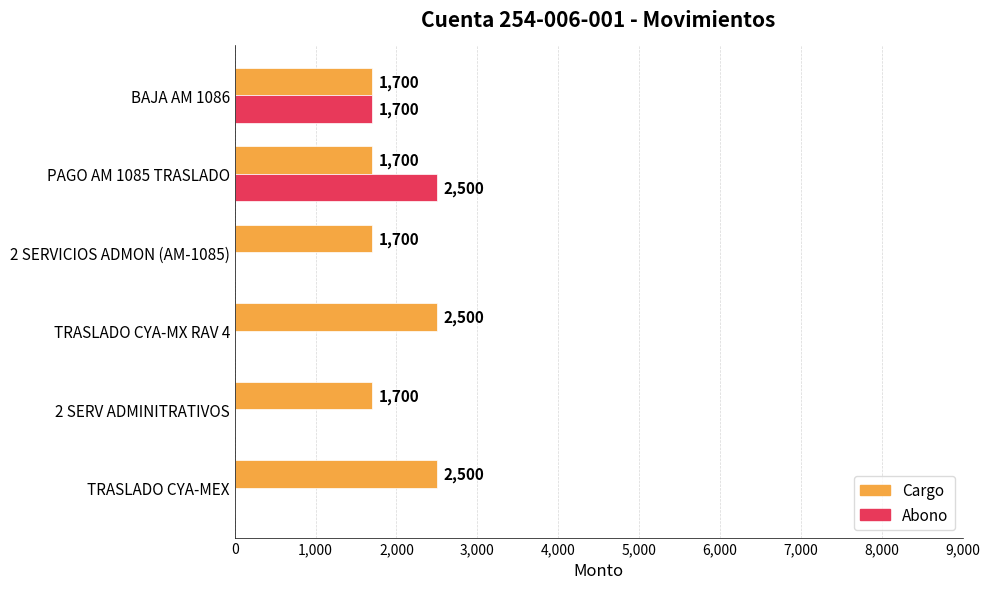

The value of Cargo at BAJA AM 1086 is 766. True or false?

False